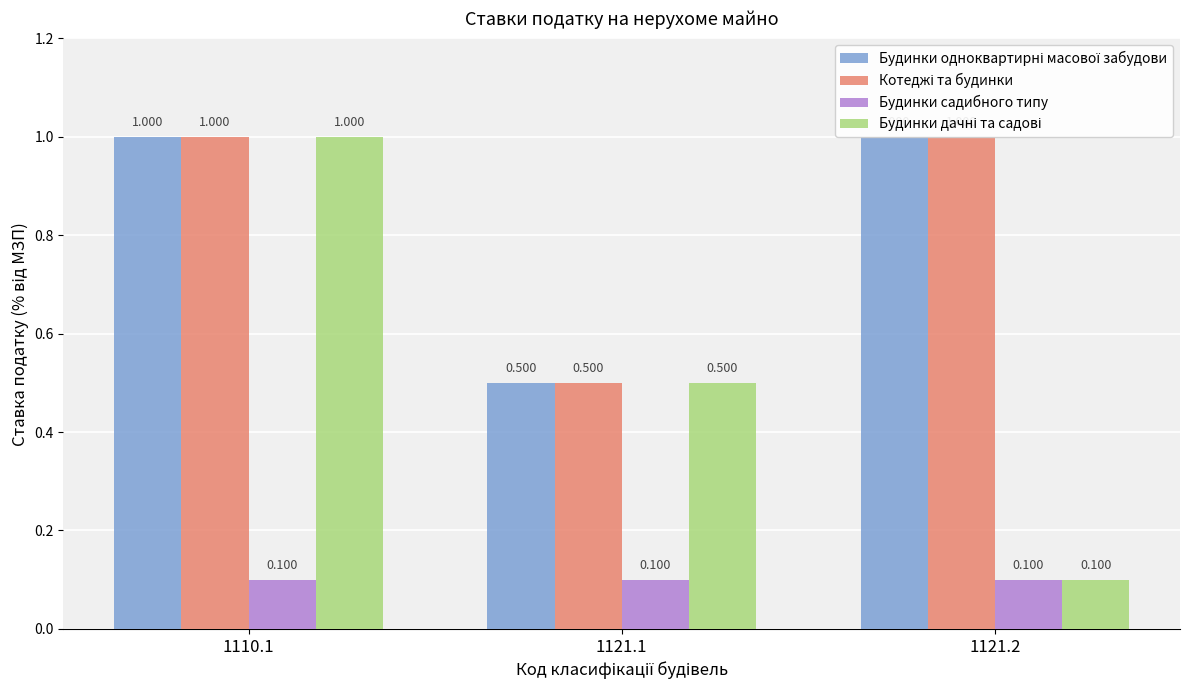

What are all the series names shown in the legend?

Будинки одноквартирні масової забудови, Котеджі та будинки, Будинки садибного типу, Будинки дачні та садові